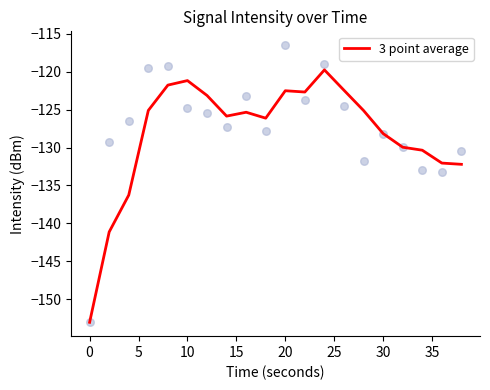

What is the minimum value for 3 point average?

-153.1